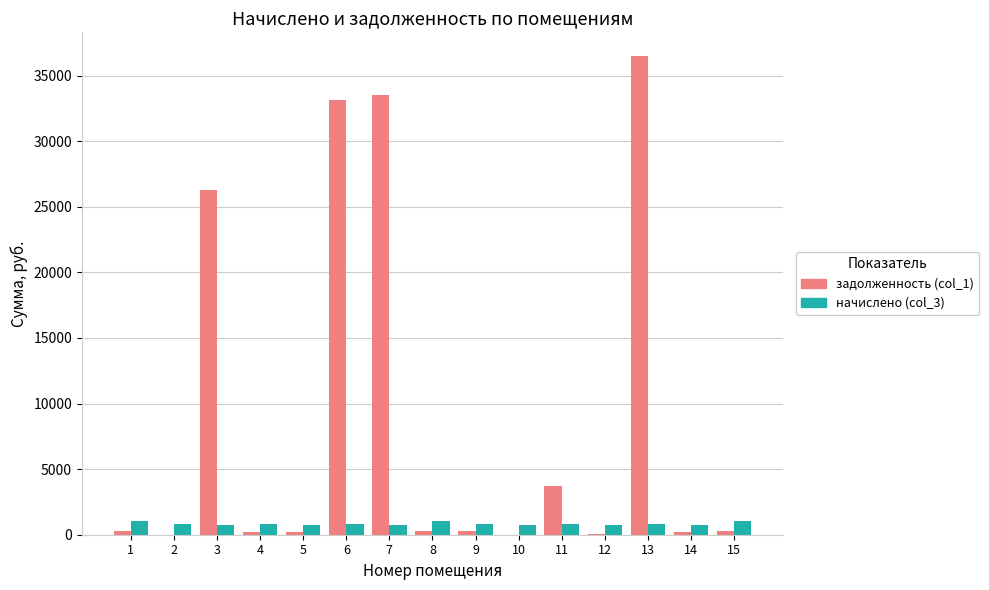

Which series has the largest range (max minus min)?

задолженность (col_1)